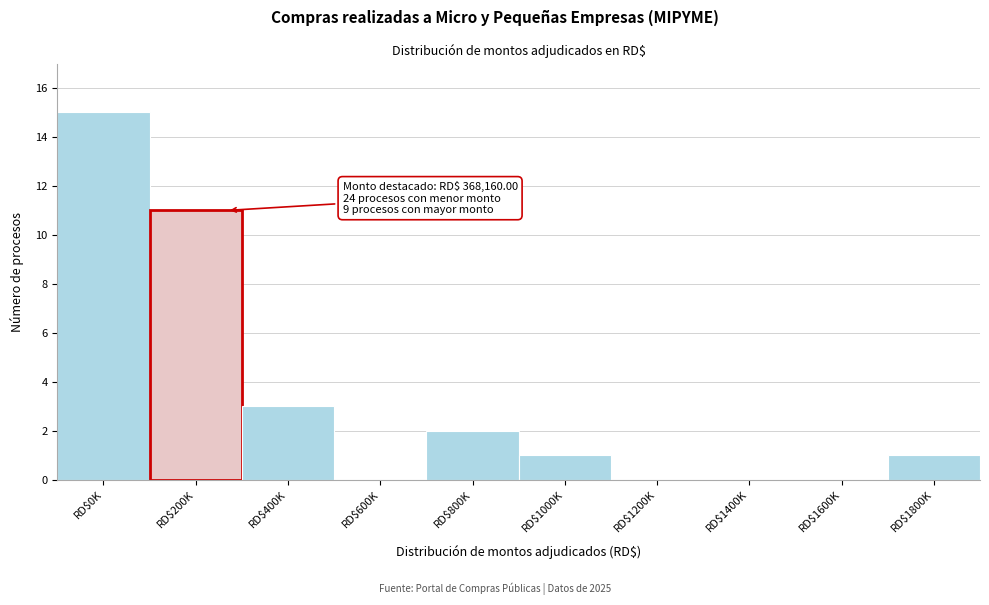

Is it true that the value at RD$1400K is 0?

True